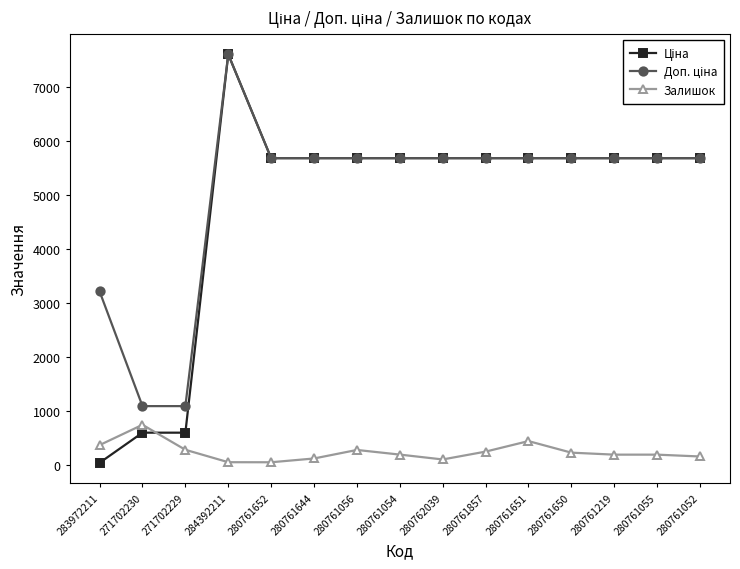

At which category is the sum across all series the highest?

284392211